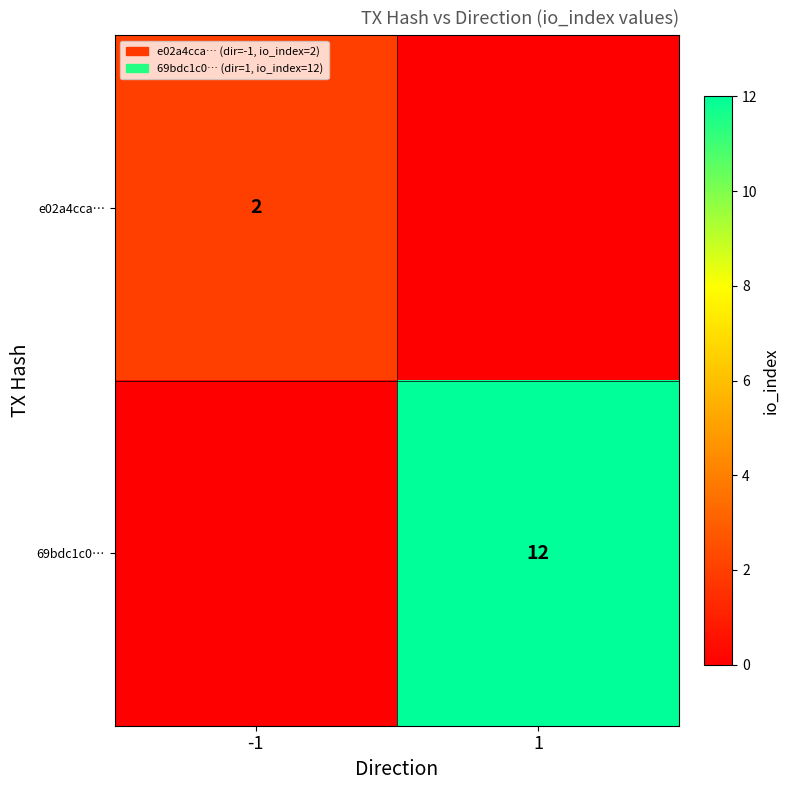

Is the value of 69bdc1c0… at 1 greater than the value of e02a4cca… at -1?

Yes